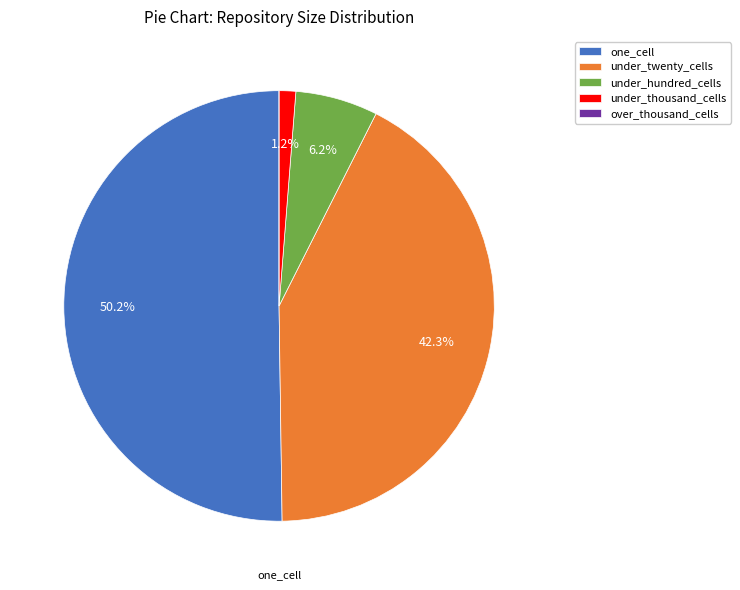

Between under_twenty_cells and under_thousand_cells, which is larger?

under_twenty_cells